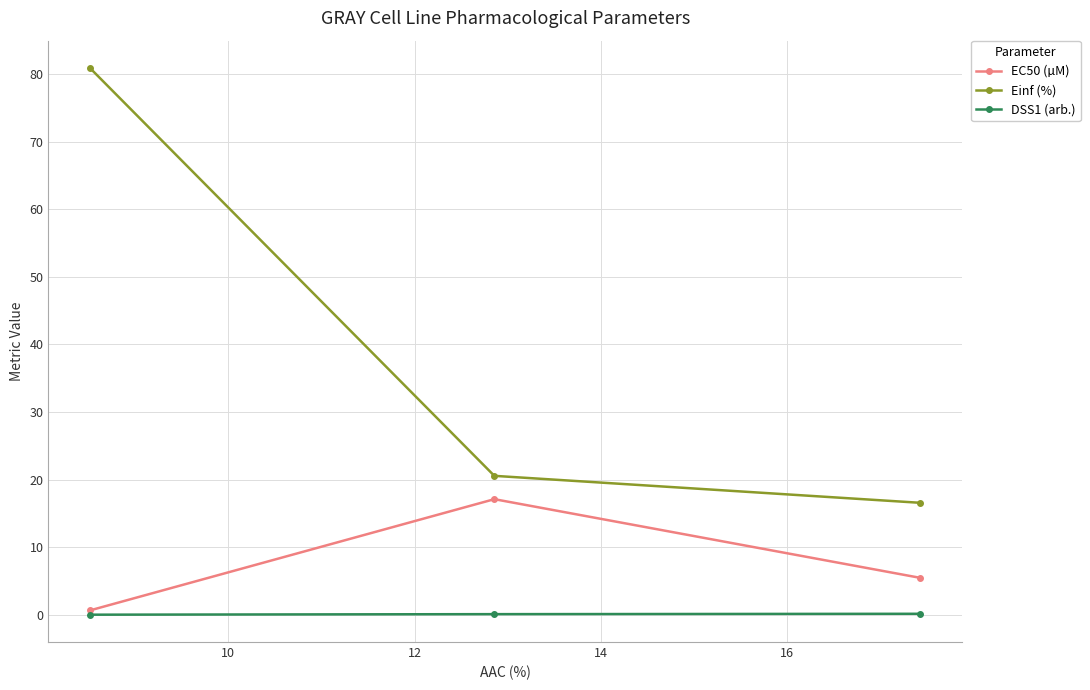

At how many categories does at least one series exceed 8?

3